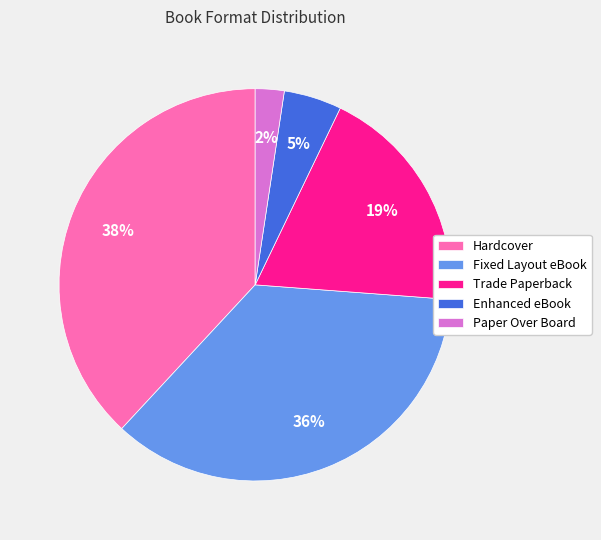

Do Trade Paperback and Enhanced eBook together represent more than half of the pie?

No